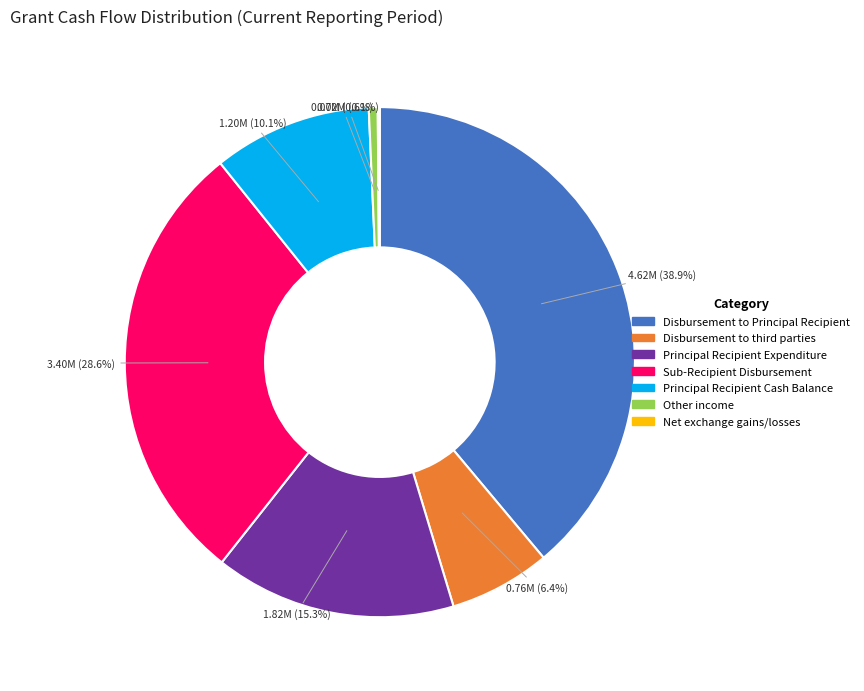

Approximately how many times larger is the value at Principal Recipient Cash Balance compared to Principal Recipient Expenditure?

0.7